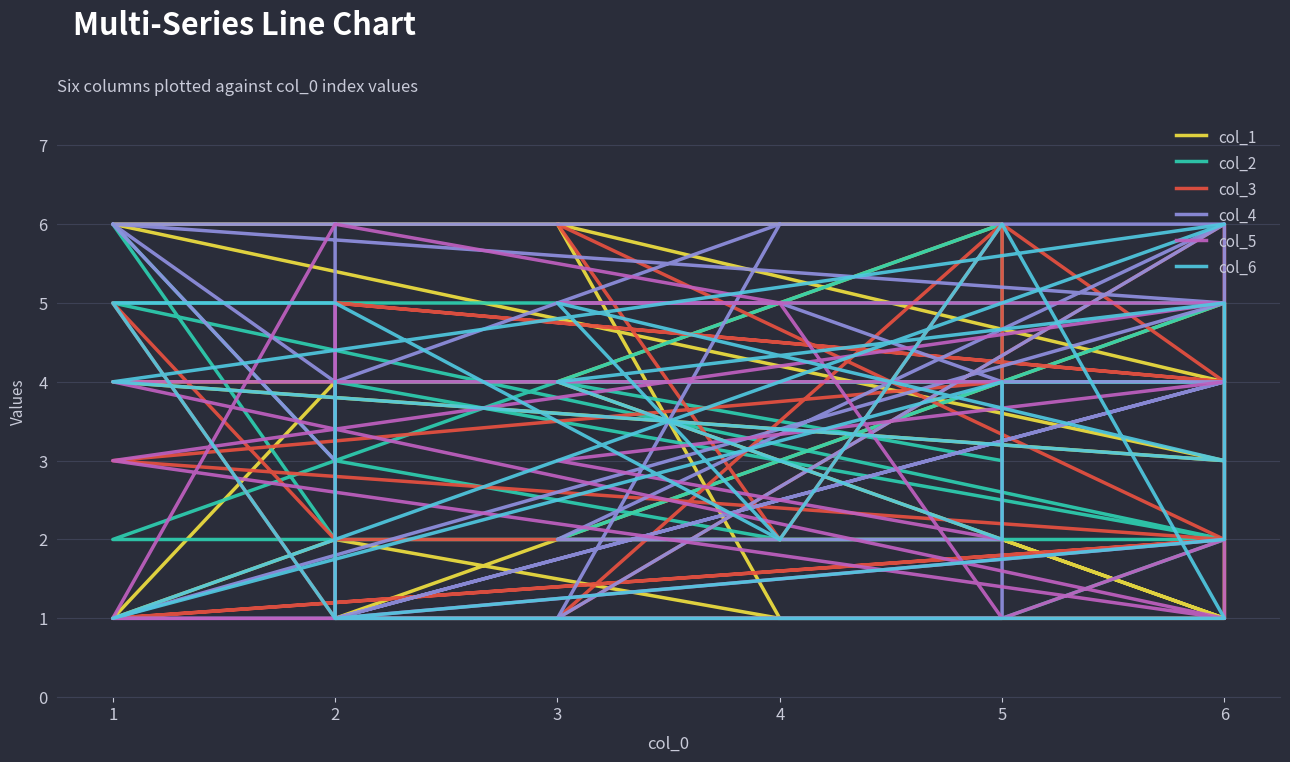

What is the difference between the second highest and second lowest values in the col_3 series?

5